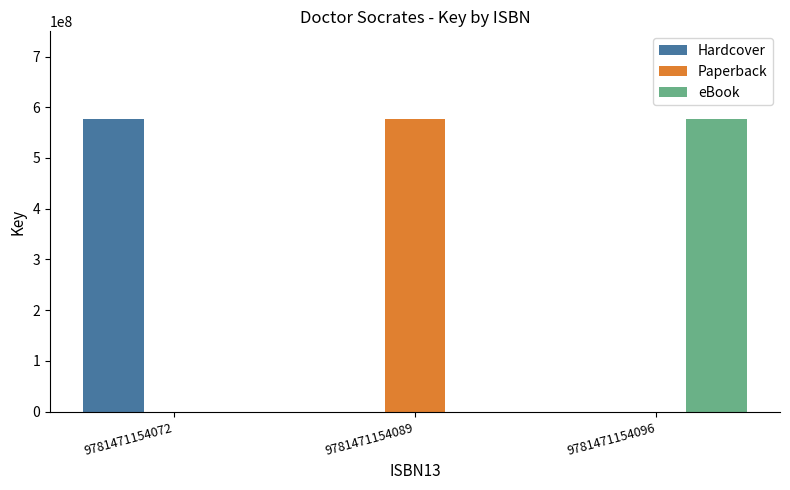

How many data points in eBook are above 0?

1